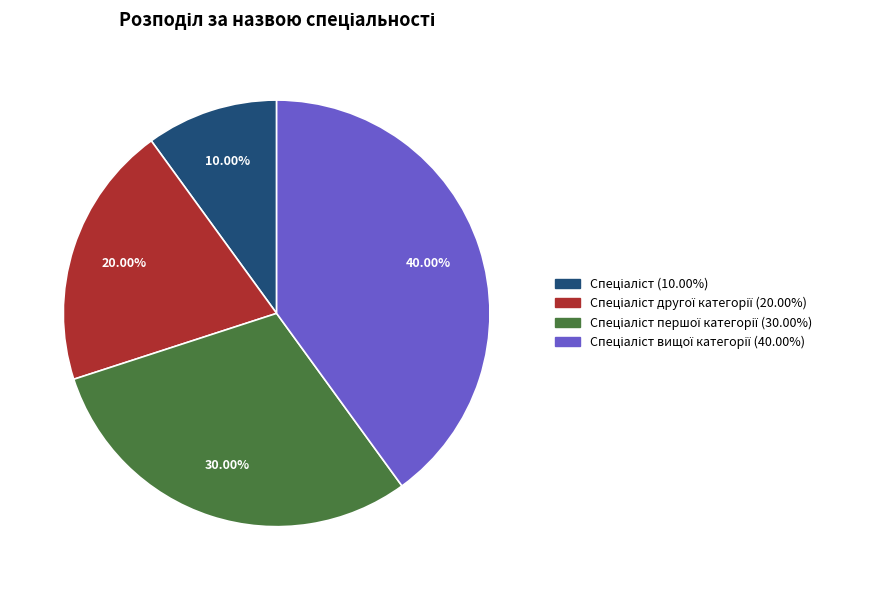

How many slices are in this pie chart?

4